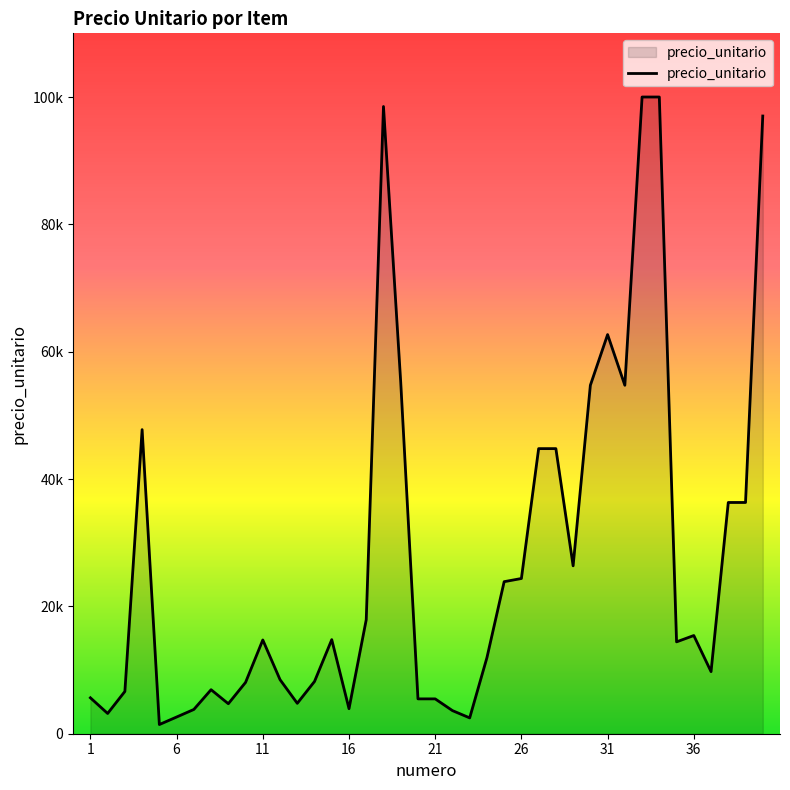

What is the average value?

27434